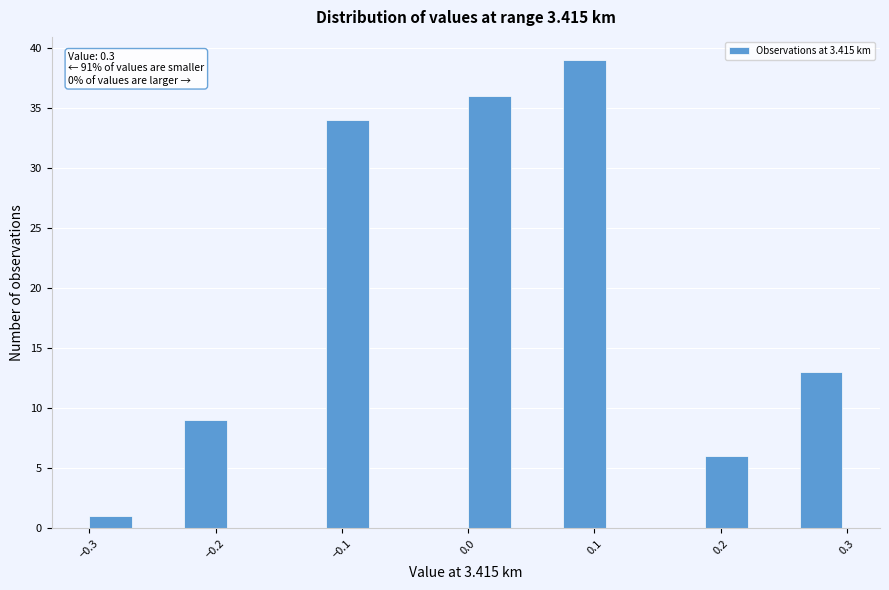

Read against the x-axis, roughly where is the centre of the tallest bar?

0.09